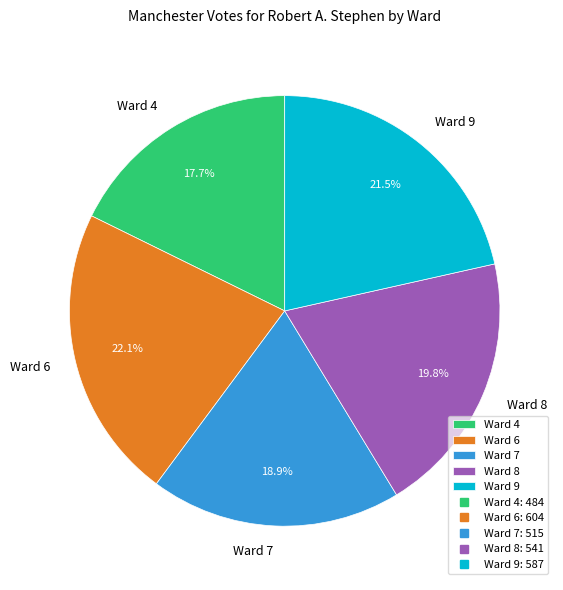

Count the number of slices in the pie.

5